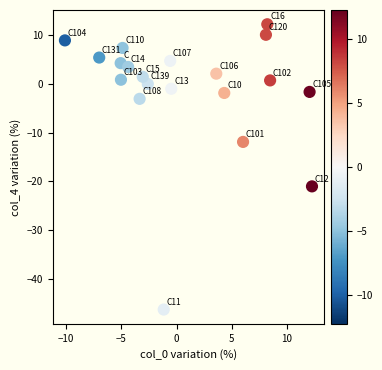

What Y value in the scatter plot is closest to -17?

-21.0